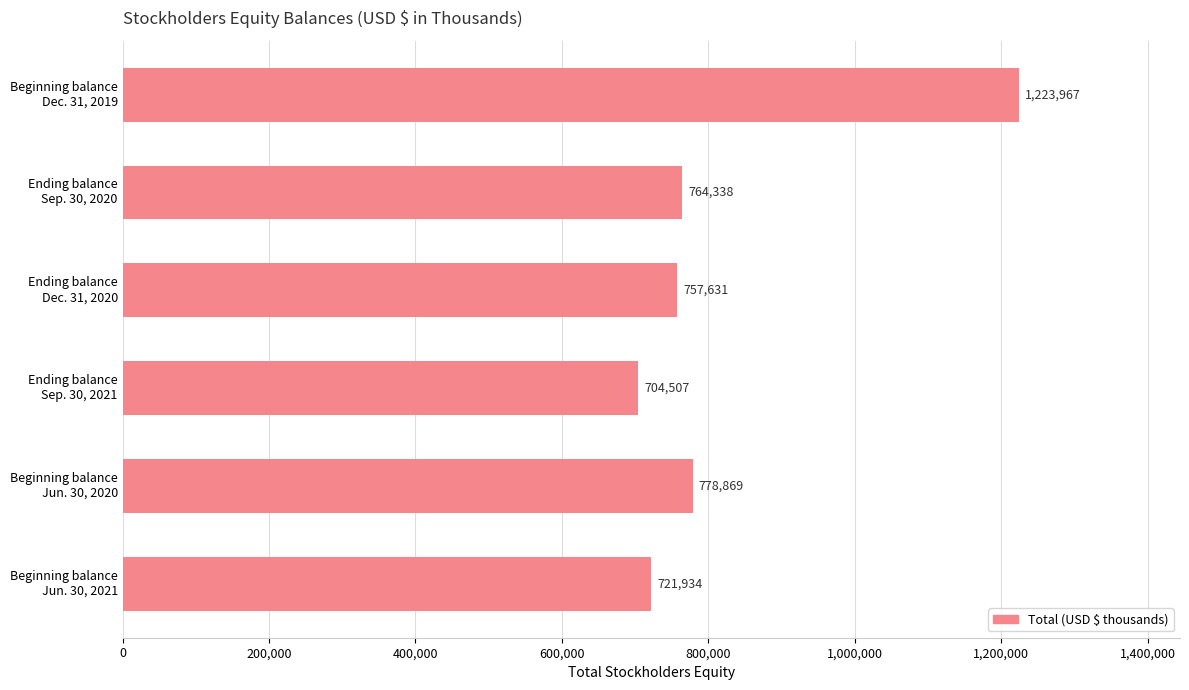

What is the maximum value shown in the chart?

1223967